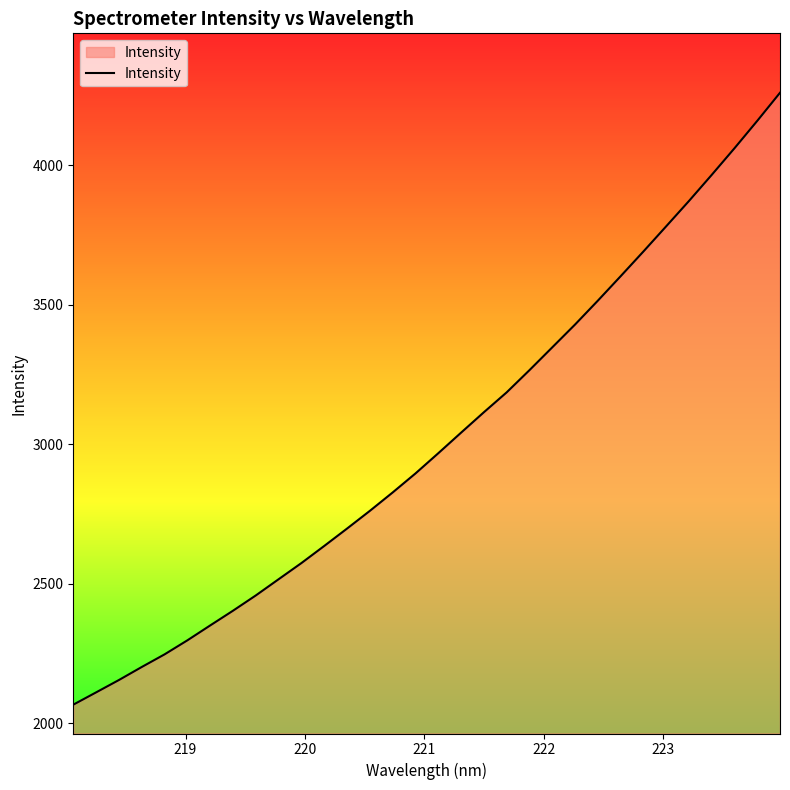

What is the smallest value displayed?

2066.7